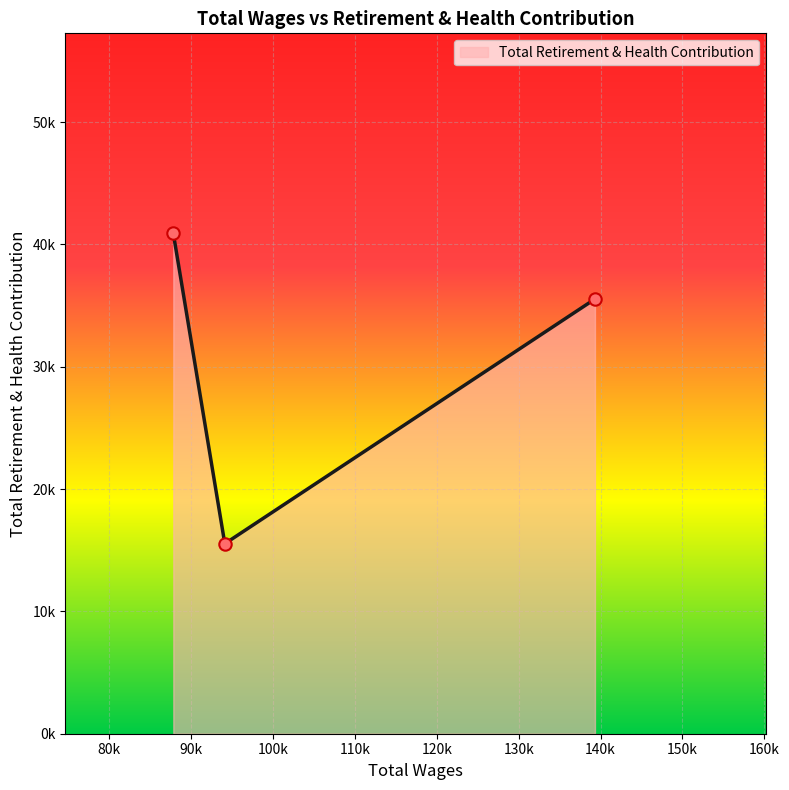

Is this an area chart (filled region under the line)?

Yes